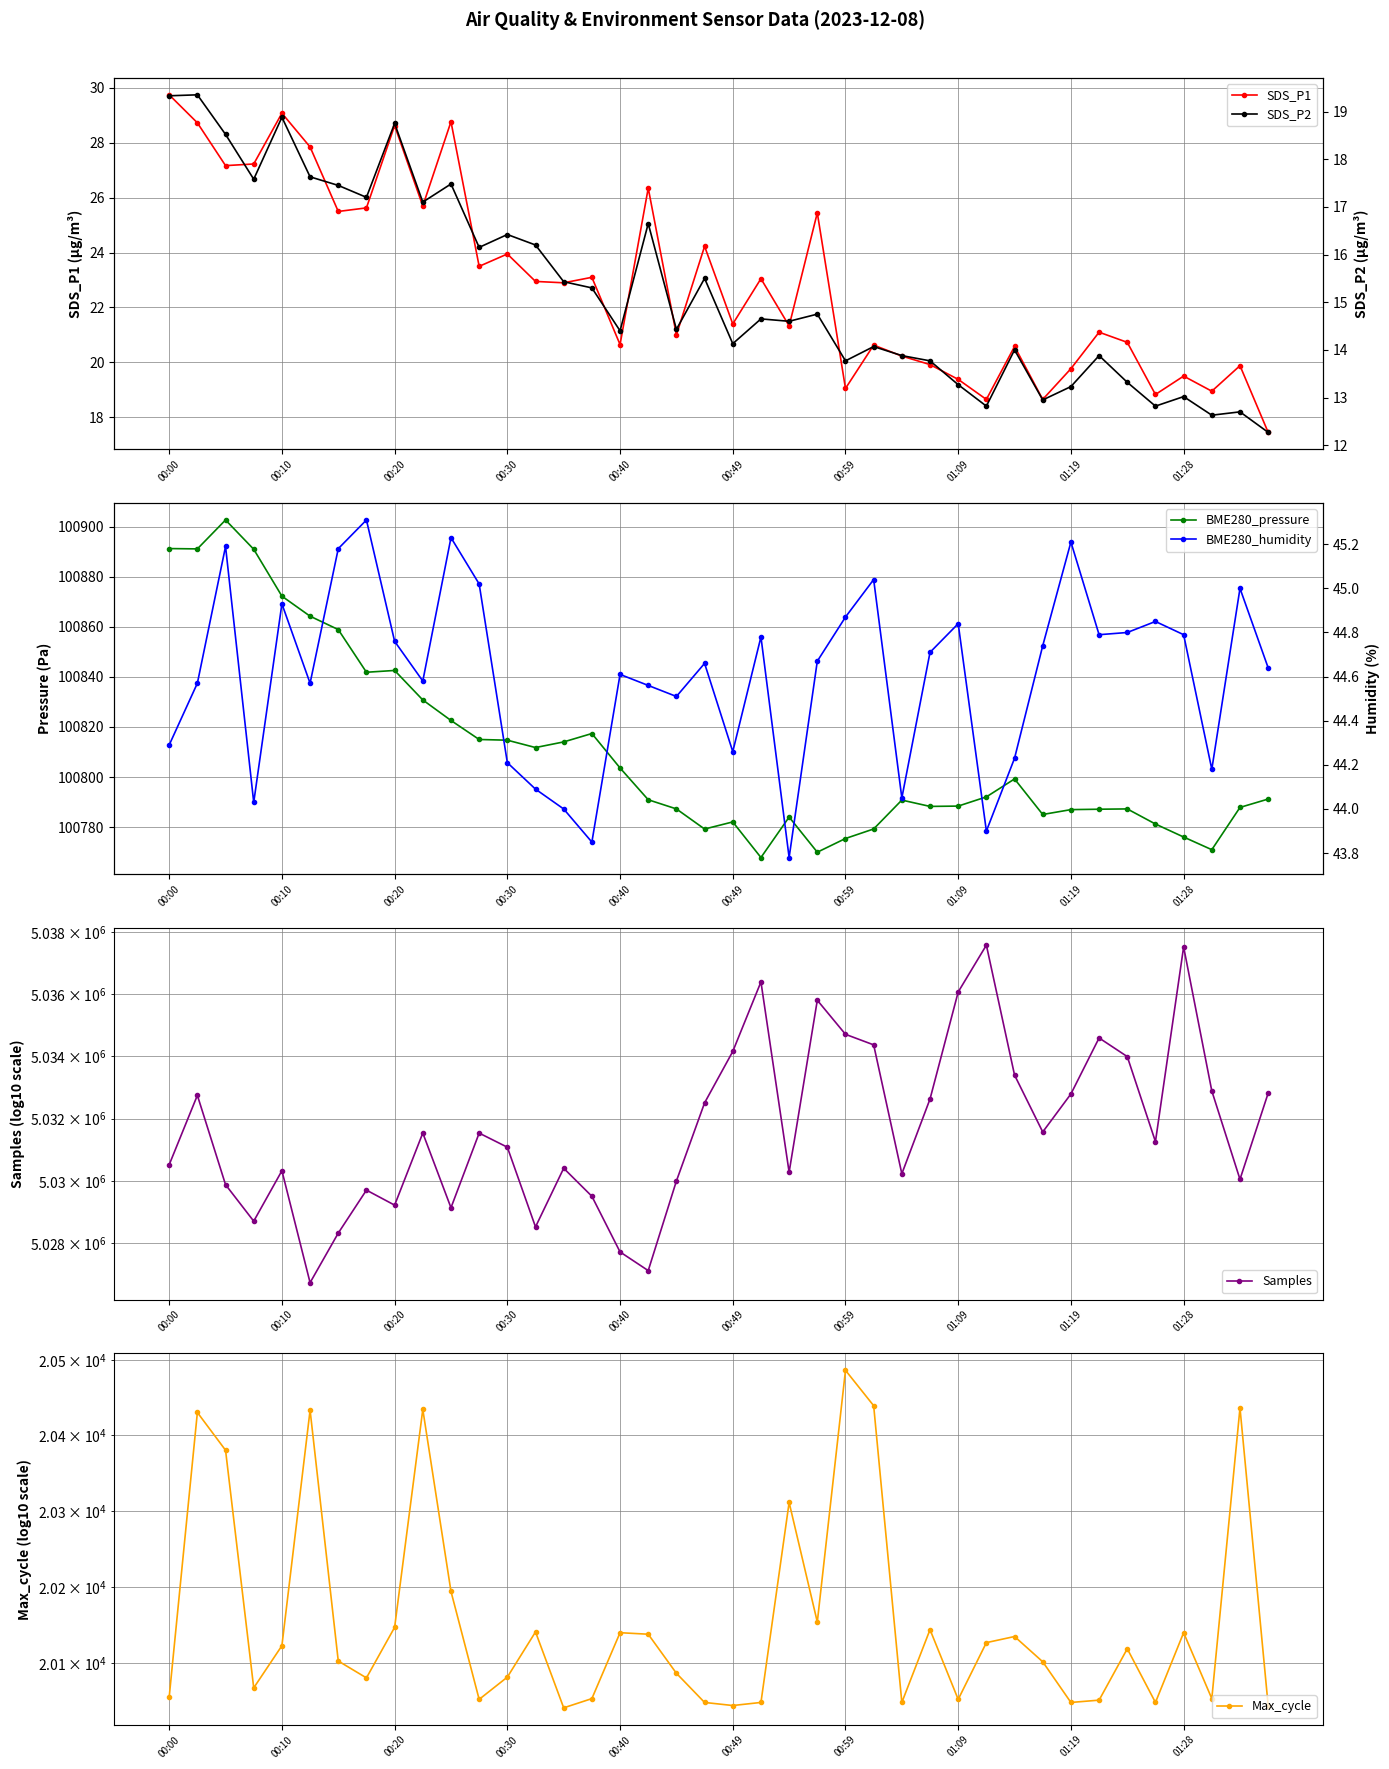

At which label does SDS_P1 first exceed 22?

00:00